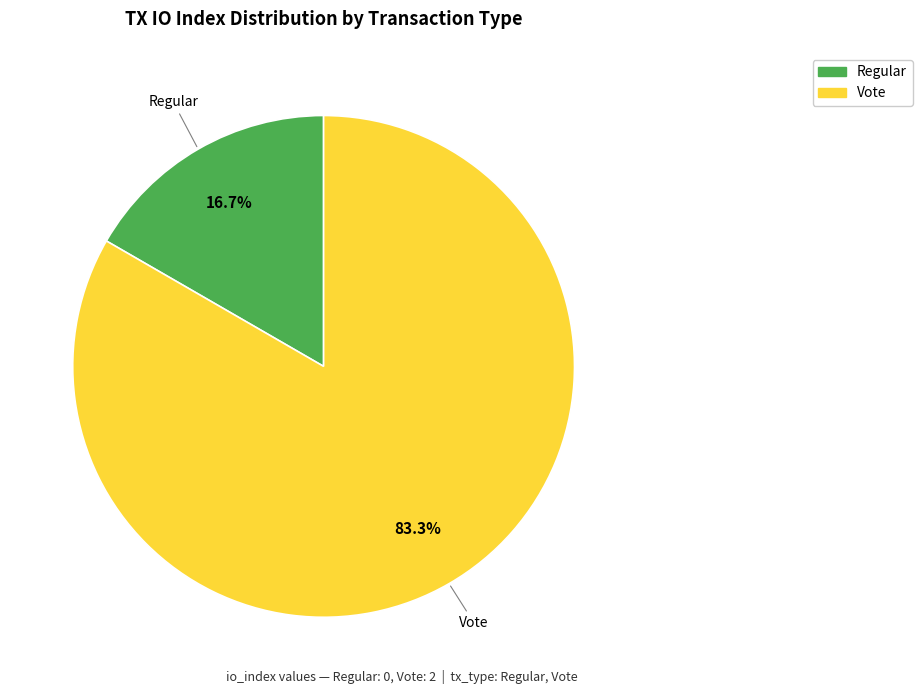

Is there any slice that represents more than half of the pie?

Yes